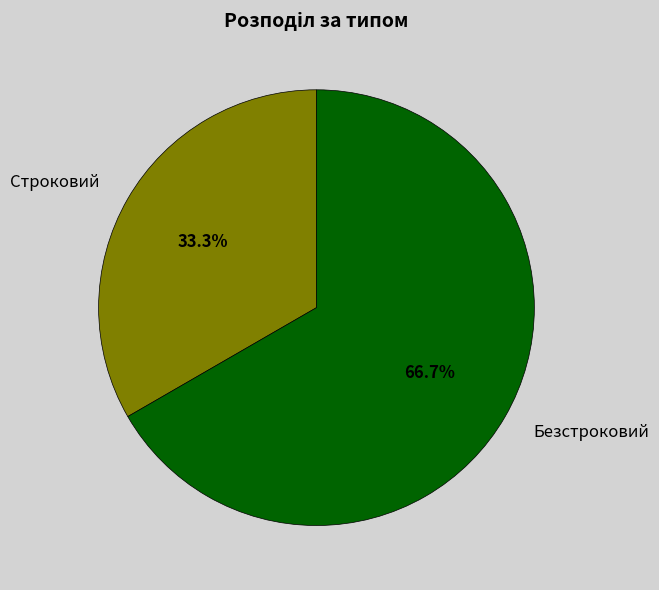

How many segments does this pie chart have?

2